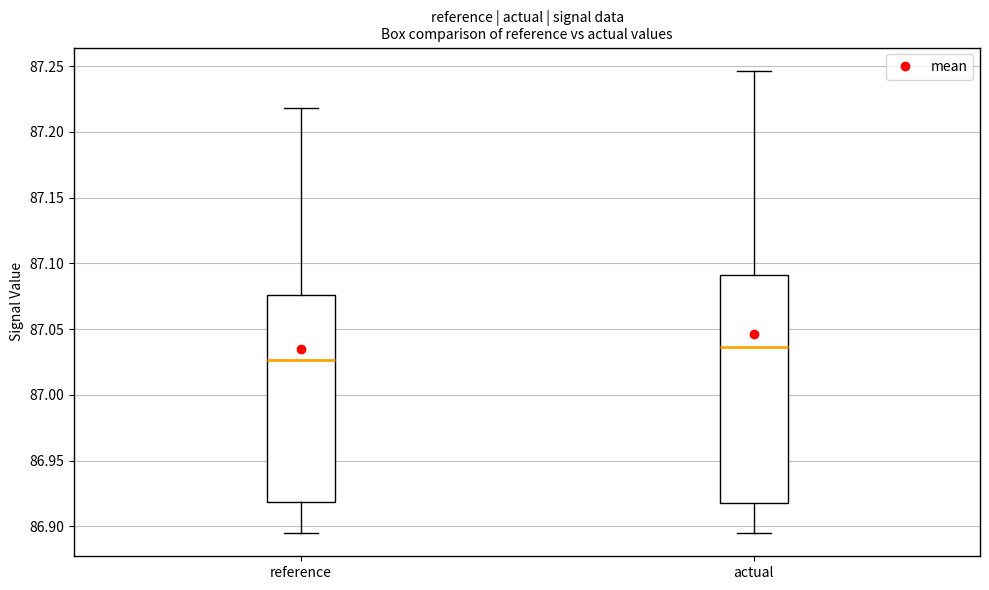

Reading left to right, read every box against the y-axis: the position of its median line, the range the box covers, and the ends of its whiskers. The values are not printed on the chart, so give them approximately, as read against the axis.

reference: median 87.025, box 86.920 to 87.075, whiskers 86.895 to 87.220
actual: median 87.035, box 86.920 to 87.090, whiskers 86.895 to 87.245